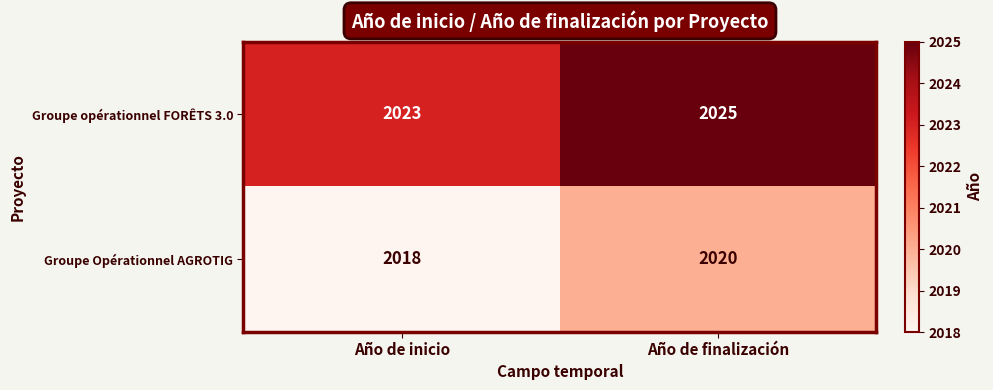

Rank the series by their maximum value, from lowest to highest.

Groupe Opérationnel AGROTIG, Groupe opérationnel FORÊTS 3.0